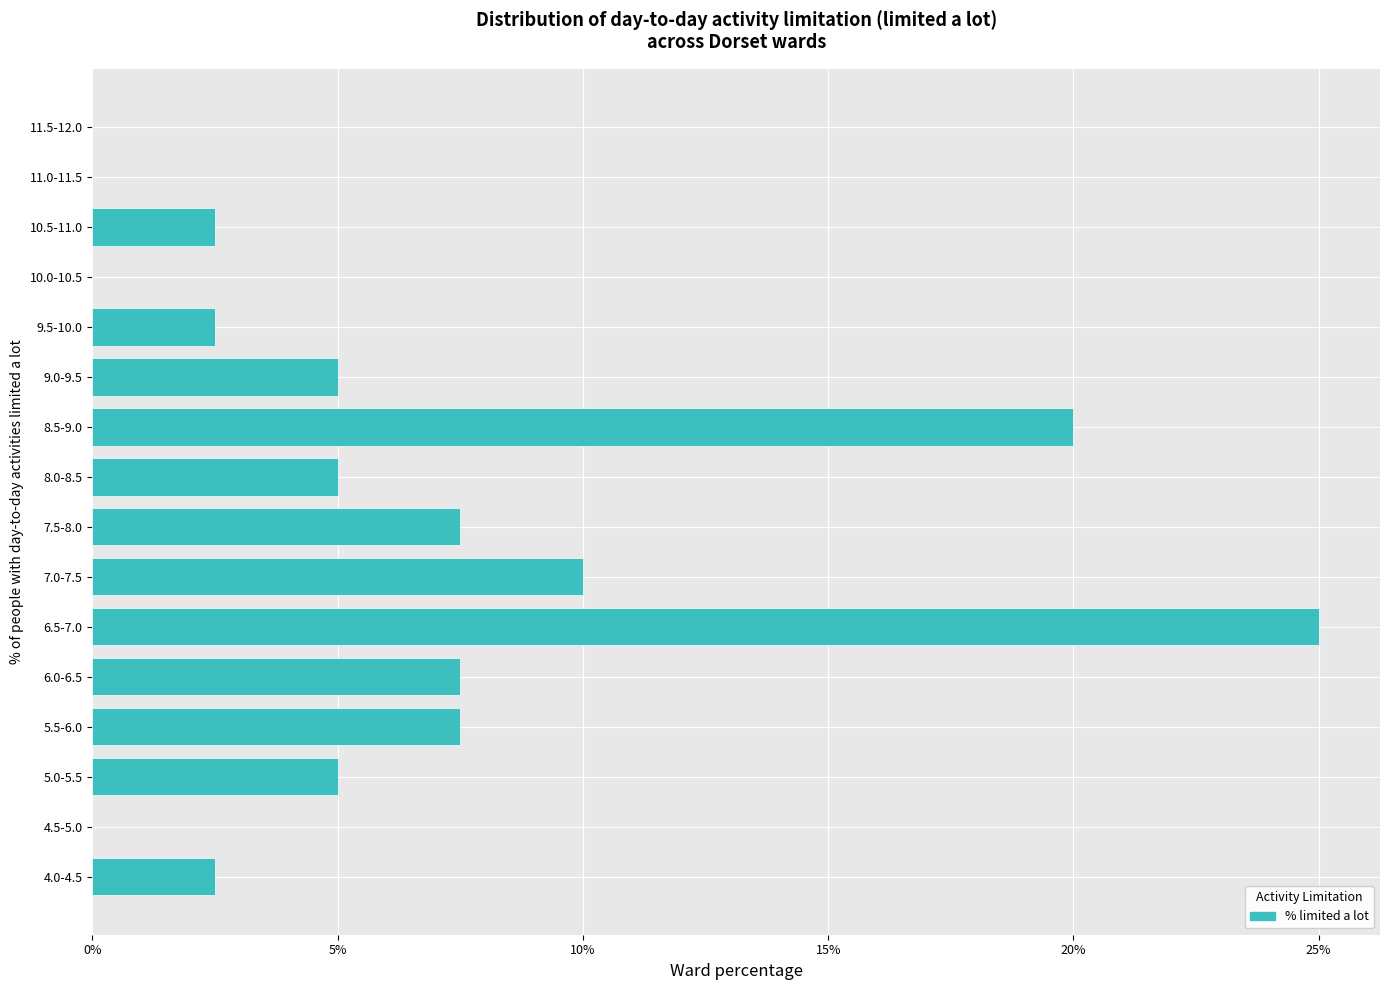

Reading bottom to top, transcribe all the data shown in this chart.

4.0-4.5=2.5	4.5-5.0=0.0	5.0-5.5=5.0	5.5-6.0=7.5	6.0-6.5=7.5	6.5-7.0=25.0	7.0-7.5=10.0	7.5-8.0=7.5	8.0-8.5=5.0	8.5-9.0=20.0	9.0-9.5=5.0	9.5-10.0=2.5	10.0-10.5=0.0	10.5-11.0=2.5	11.0-11.5=0.0	11.5-12.0=0.0